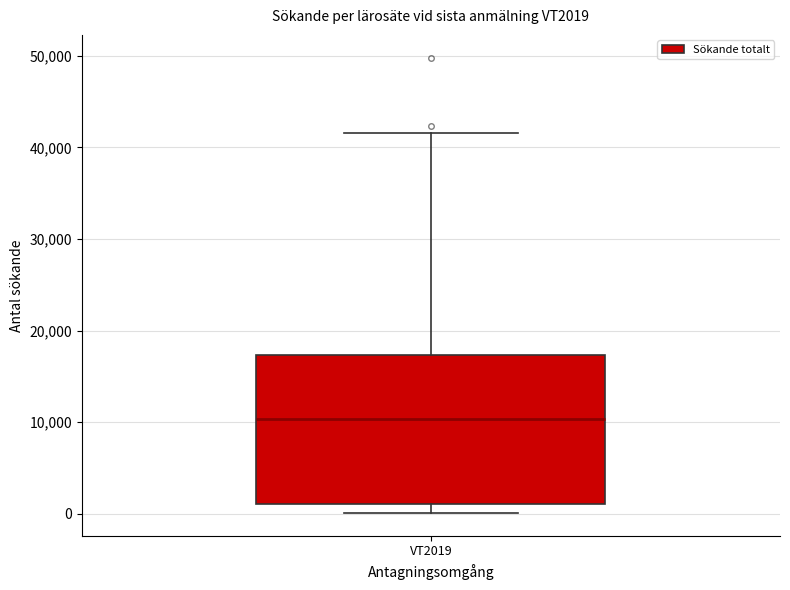

Transcribe this box plot: give where the median line is, the range the box spans, and where the two whiskers end, as read against the y-axis. The values are not printed on the chart, so give them approximately, as read against the axis.

median 10000, box 1000 to 17000, whiskers 0 to 42000